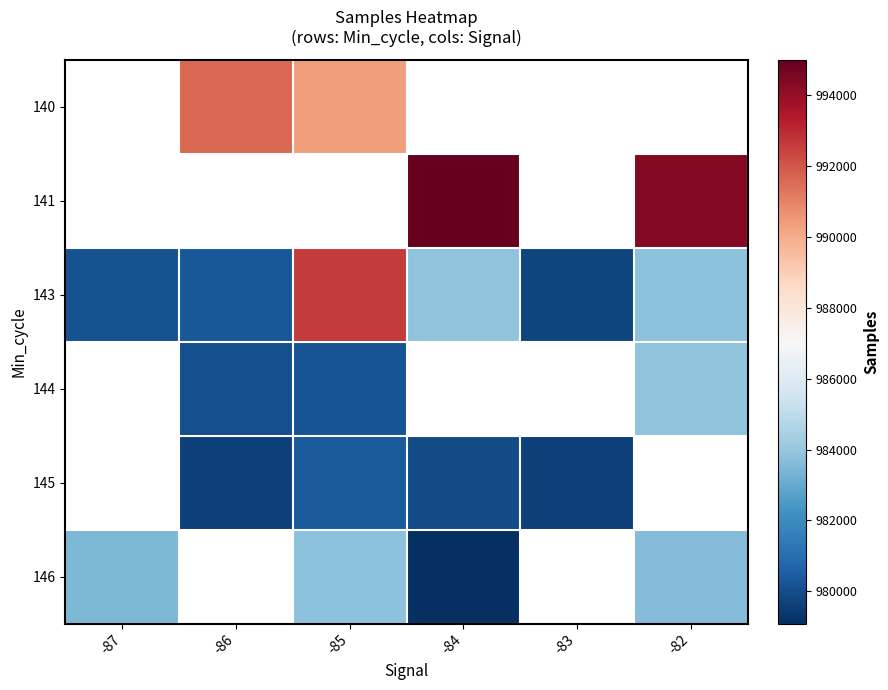

True or false: 141 has a value of 994359.0 at -82.

True